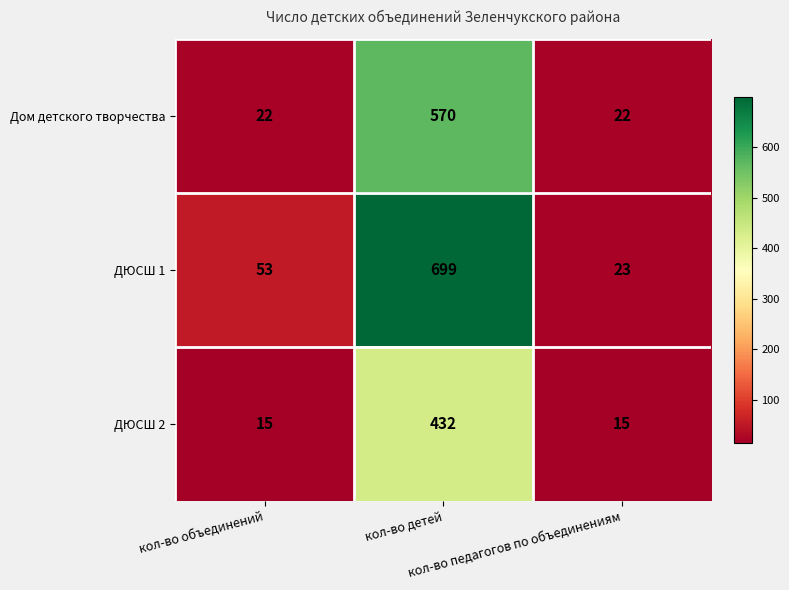

At how many categories does at least one series exceed 62?

1